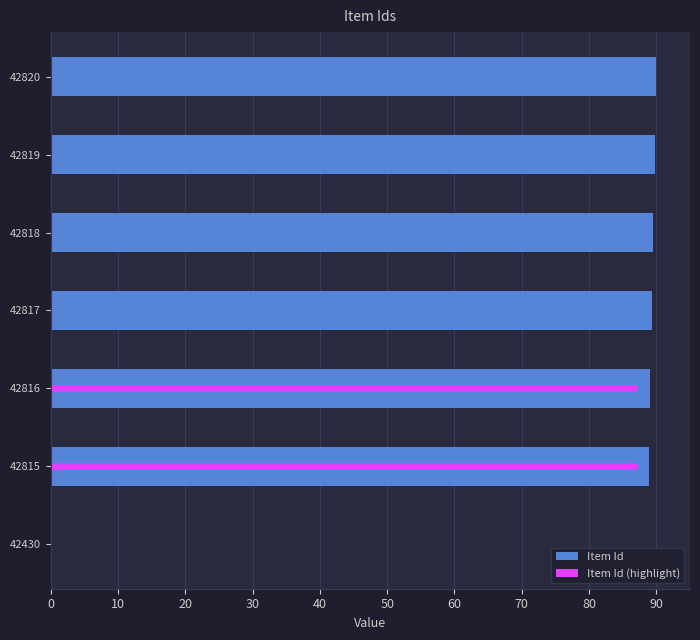

The value of Item Id (highlight) at 42817 is 0.0. True or false?

True